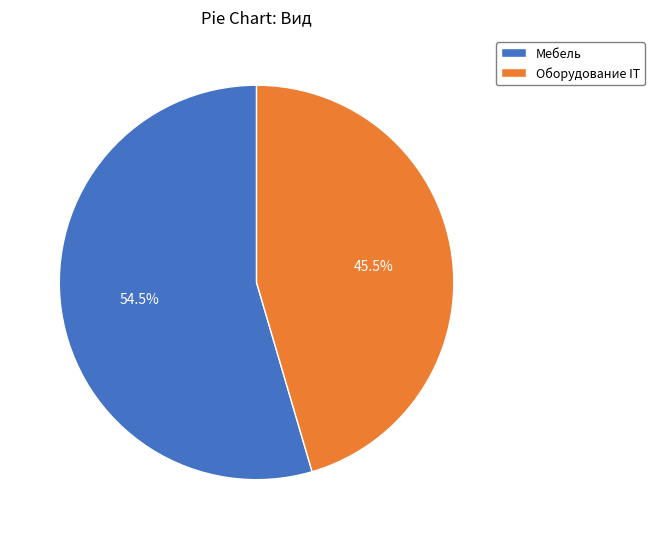

To the nearest percent, what is the combined percentage of Оборудование IT and Мебель?

100%